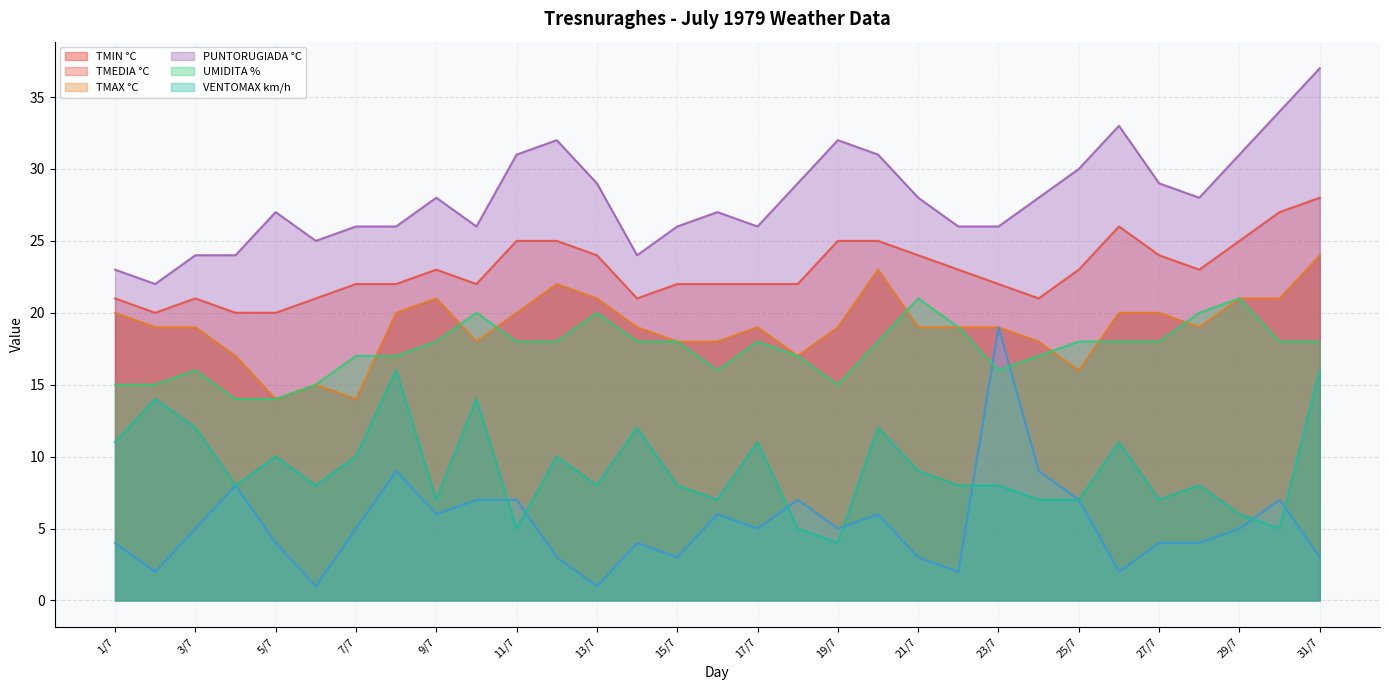

What is the value of the VENTOMAX km/h point at the 12th from the left?

10